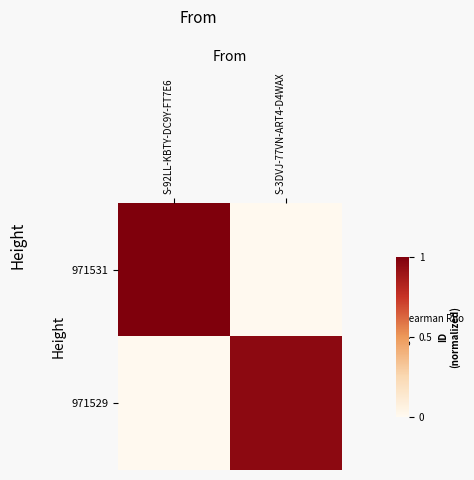

What is the difference between the highest and lowest values at S-3DVJ-77VN-ART4-D4WAX?

1.0